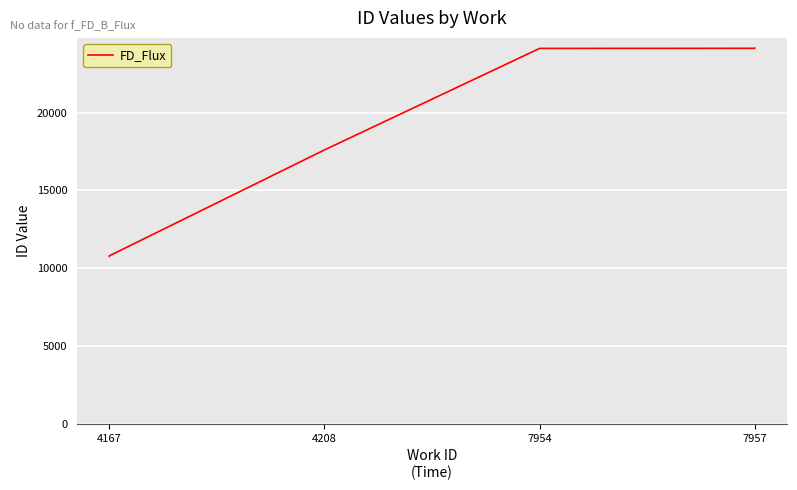

Is this an area chart (filled region under the line)?

No